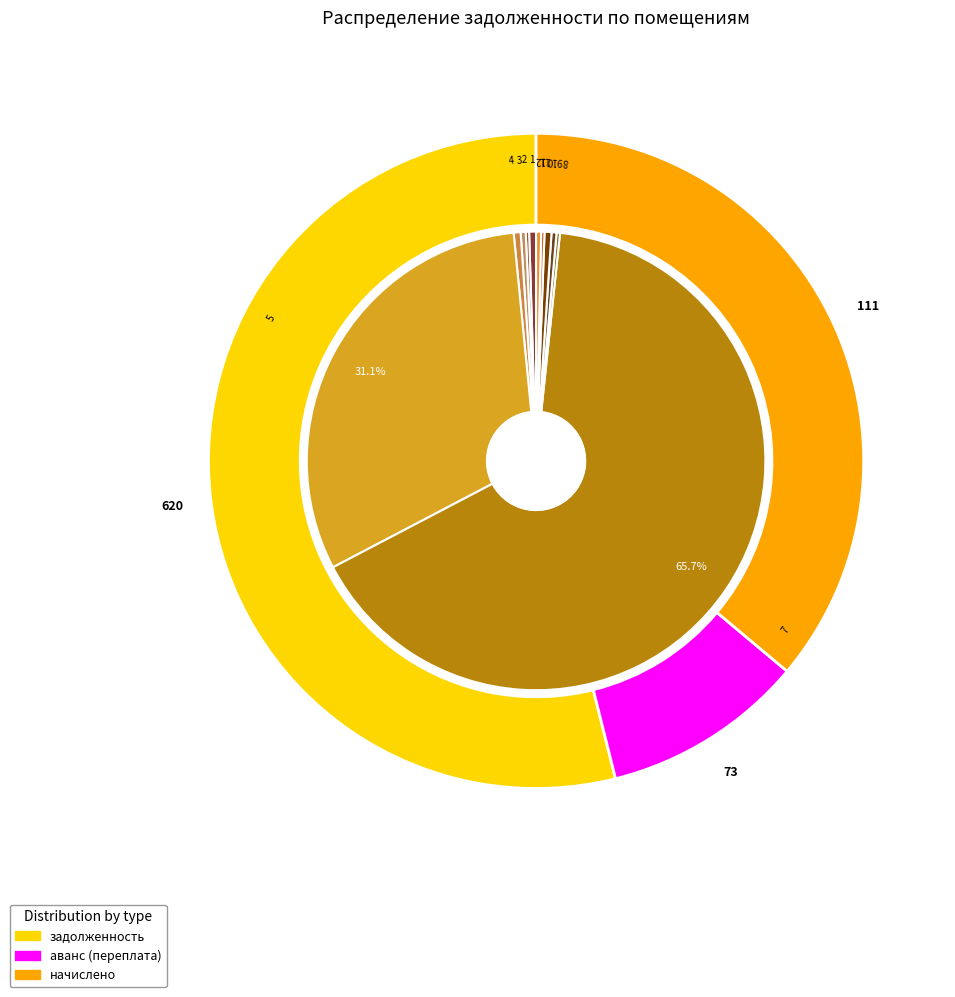

To the nearest percent, what is the combined percentage of 10 and 8?

1%